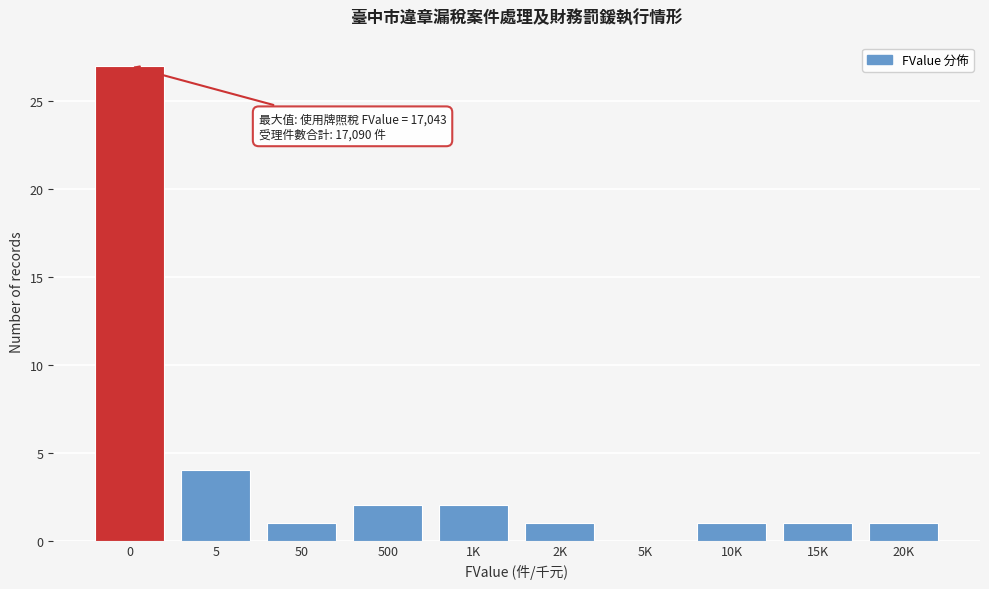

Reading left to right, transcribe all the data shown in this chart.

0=27	5=4	50=1	500=2	1K=2	2K=1	5K=0	10K=1	15K=1	20K=1